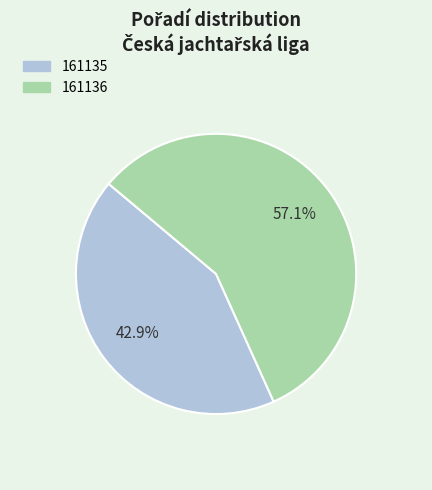

Does 161135 account for over 50% of the chart?

No